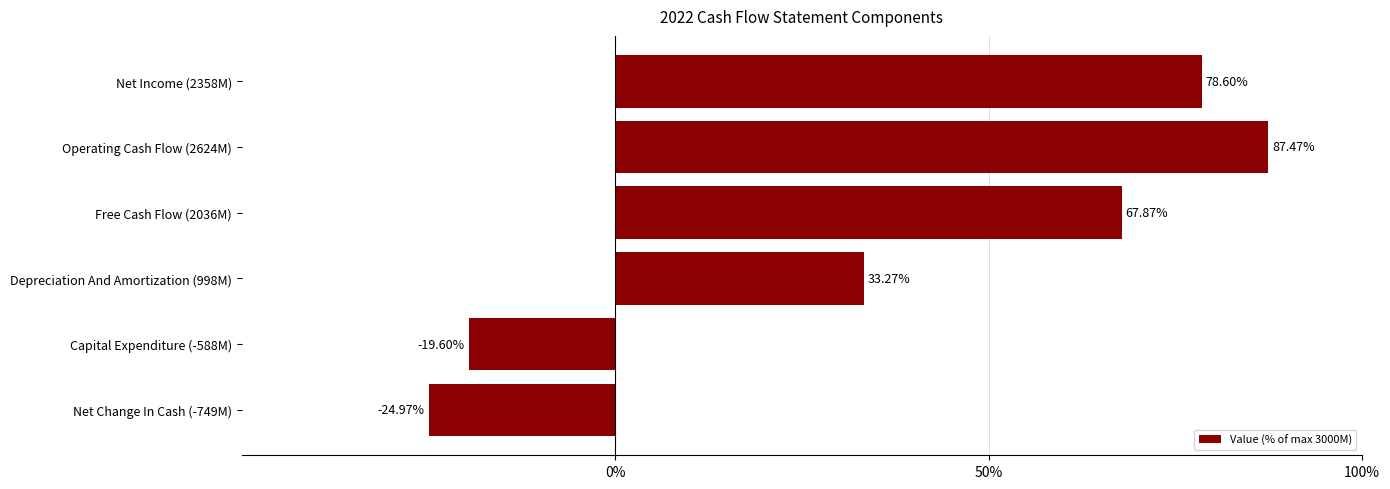

What is the average value?

37.1